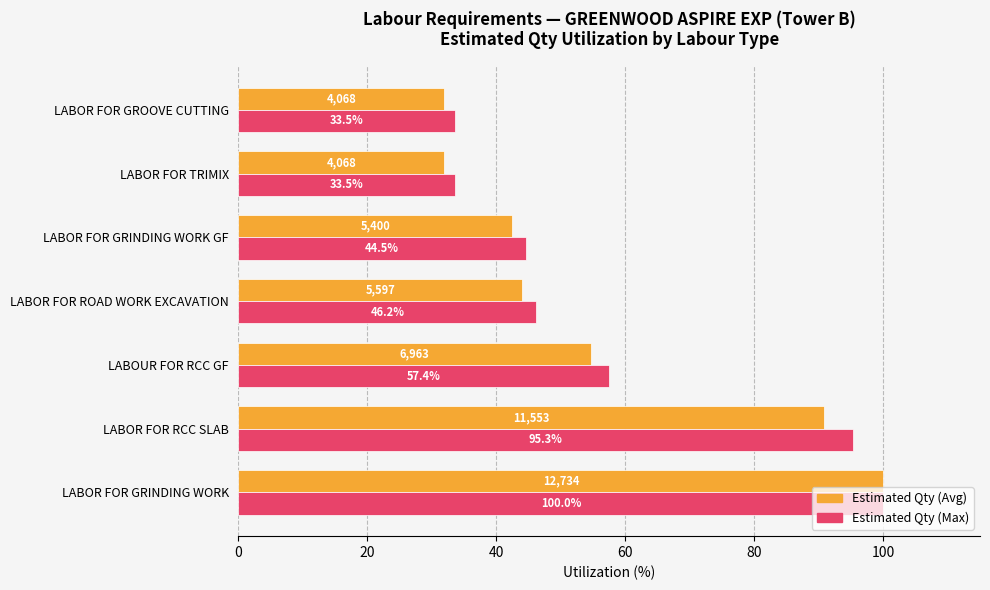

Which series has the largest range (max minus min)?

Estimated Qty (Avg)